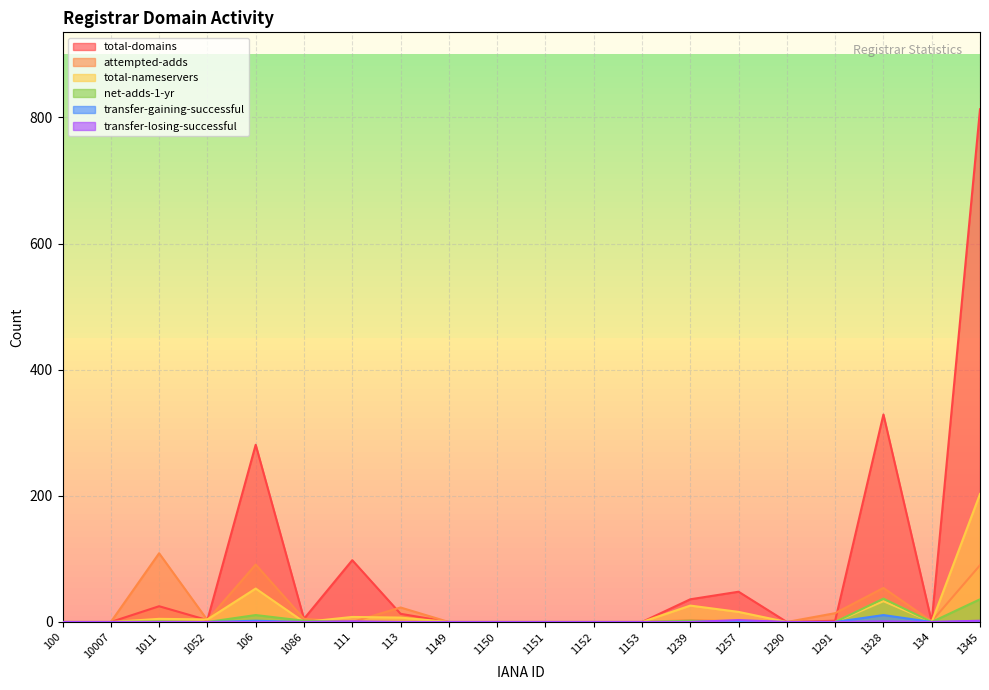

Which series has the largest total across all categories?

total-domains